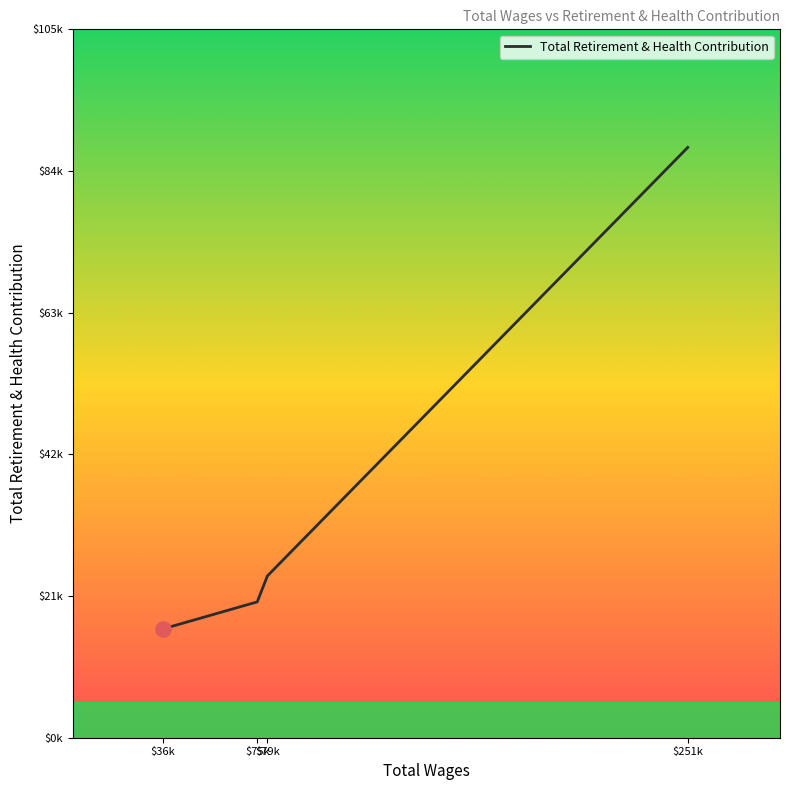

What is the ratio of the value at $75k to the value at $251k?

0.2